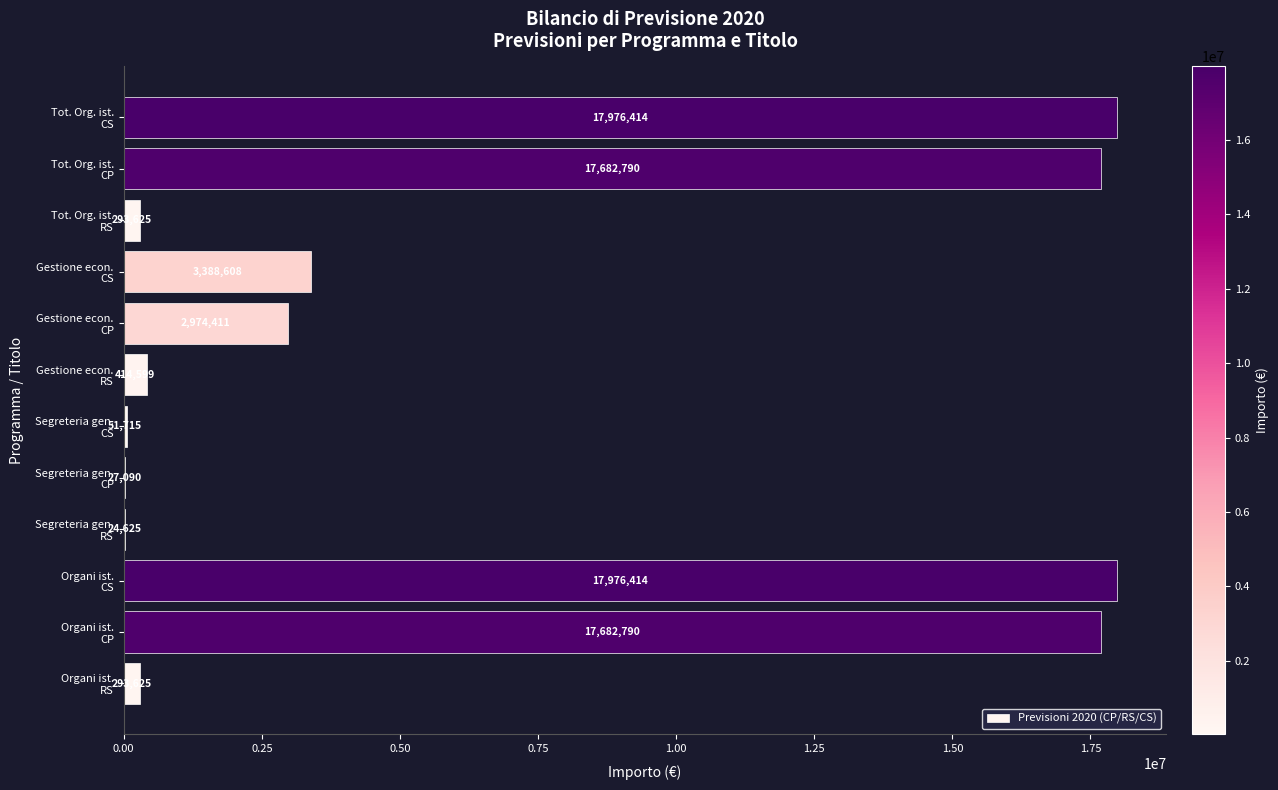

What is the maximum value shown in the chart?

17976414.2